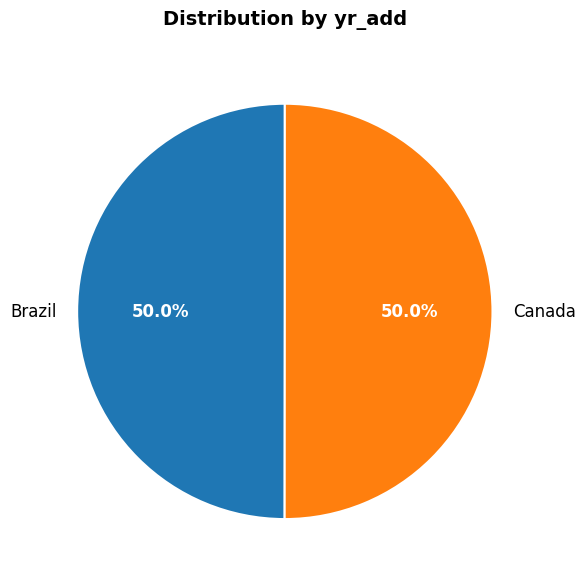

What percentage is the Brazil slice, to the nearest percent?

50%